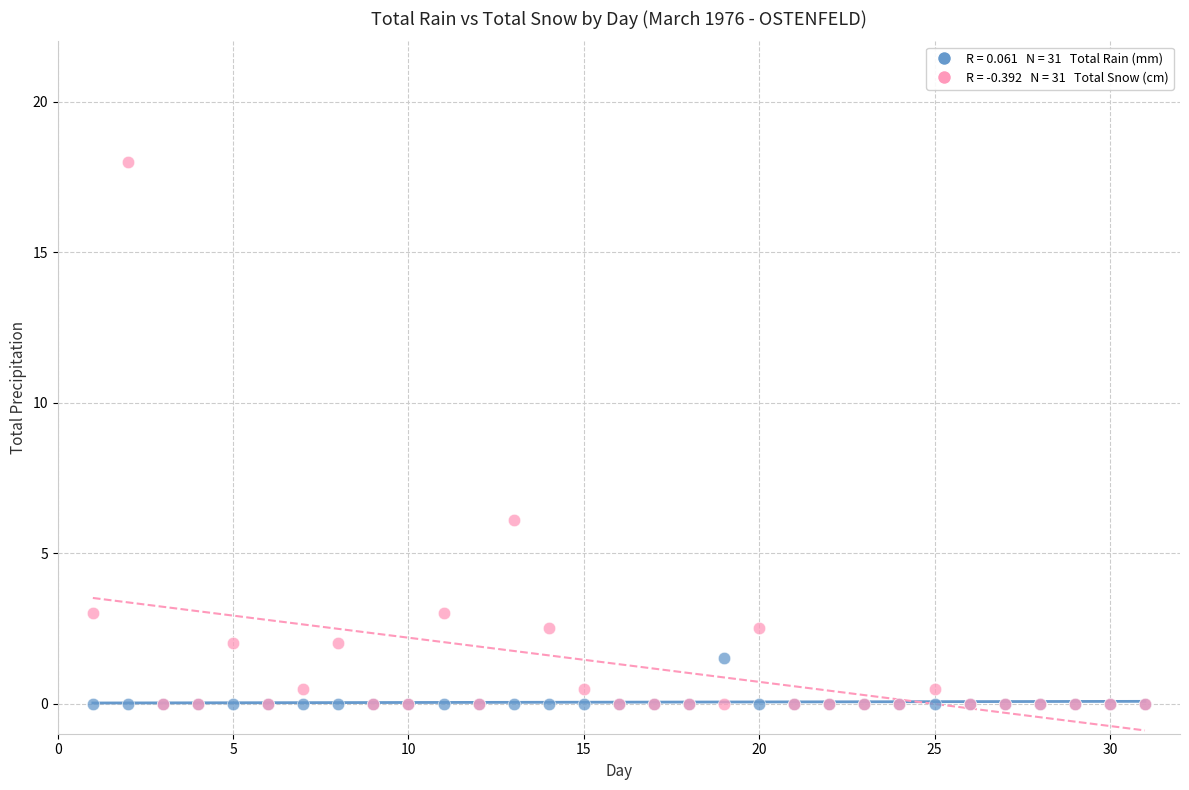

Across all series, what Y value is closest to 9?

6.1